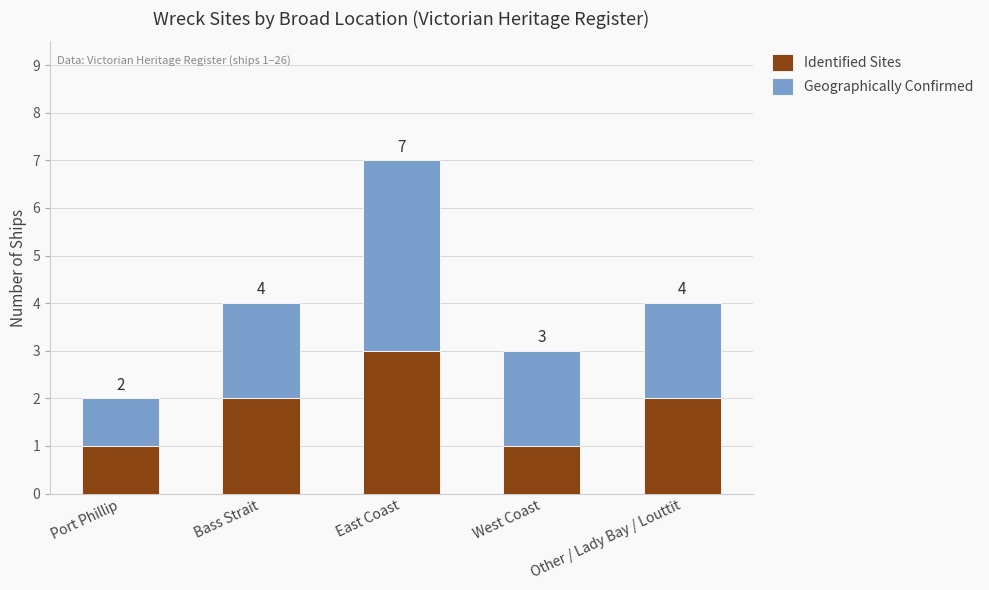

What are all the series names shown in the legend?

Identified Sites, Geographically Confirmed